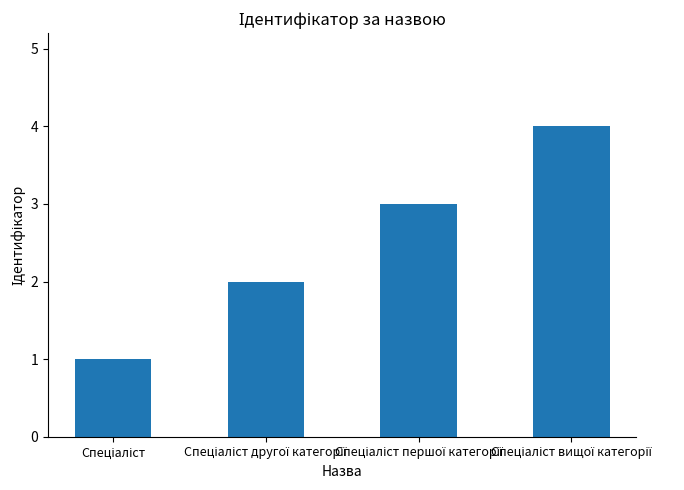

What is the difference between the maximum and minimum values?

3